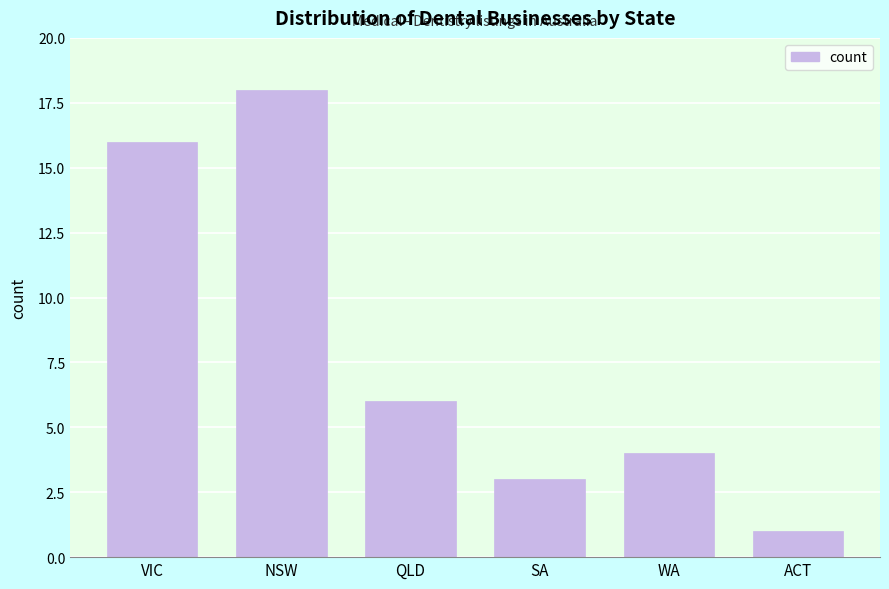

Reading left to right, transcribe all the data shown in this chart.

16	18	6	3	4	1